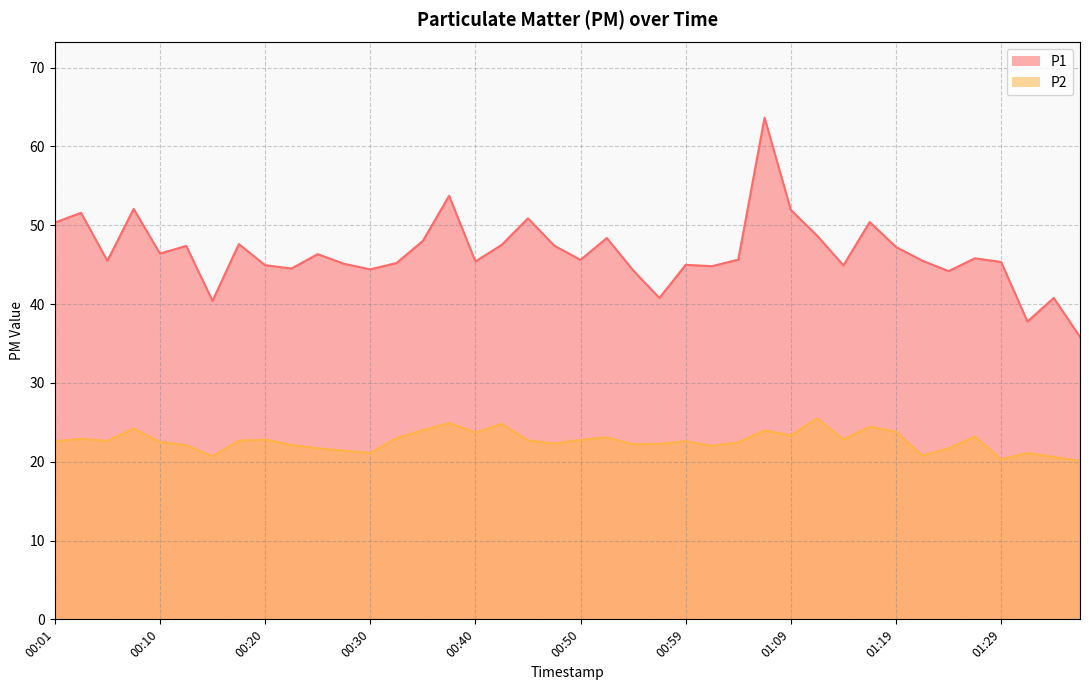

What is the difference between the highest and lowest values at 00:01?

27.7